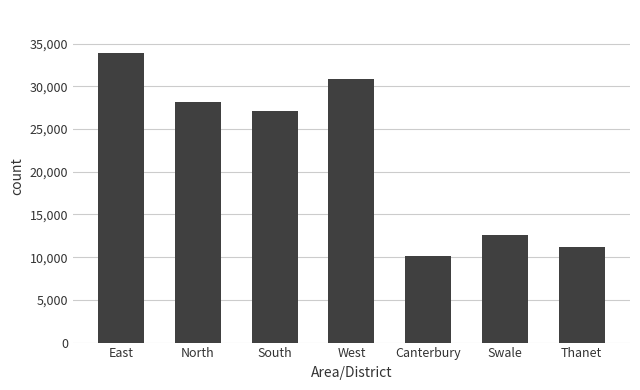

What is the minimum value shown in the chart?

10145